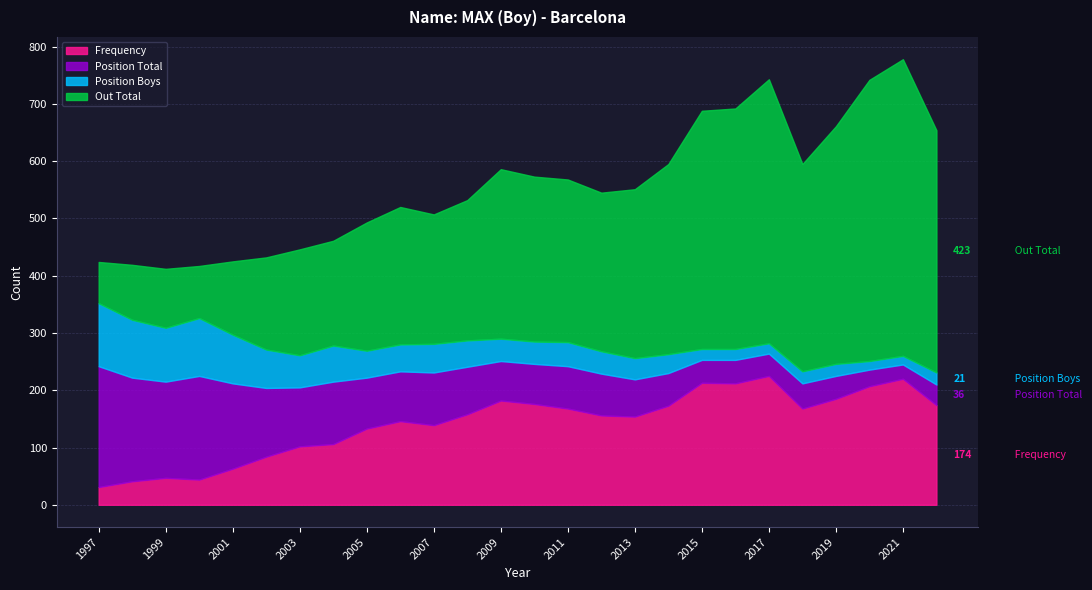

What value does the Position Boys series have at 2008?

46